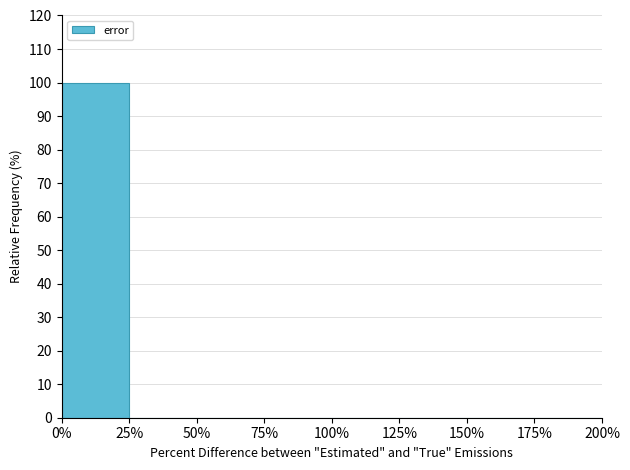

Which range on the x-axis has the tallest bar?

0% to 25%